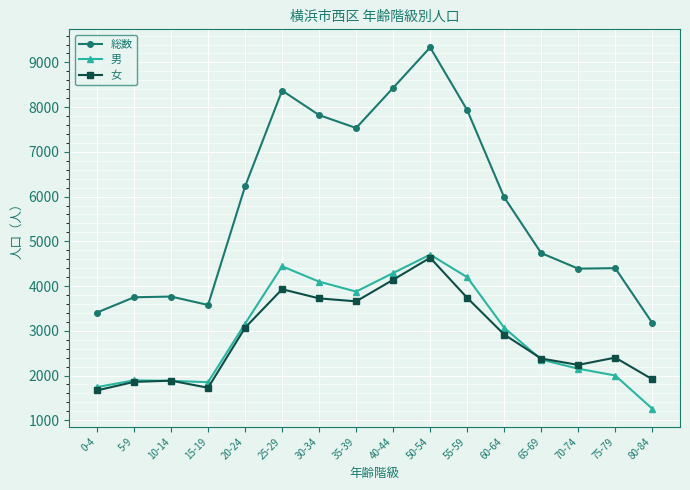

Where does the 女 series first go above 2916?

20-24